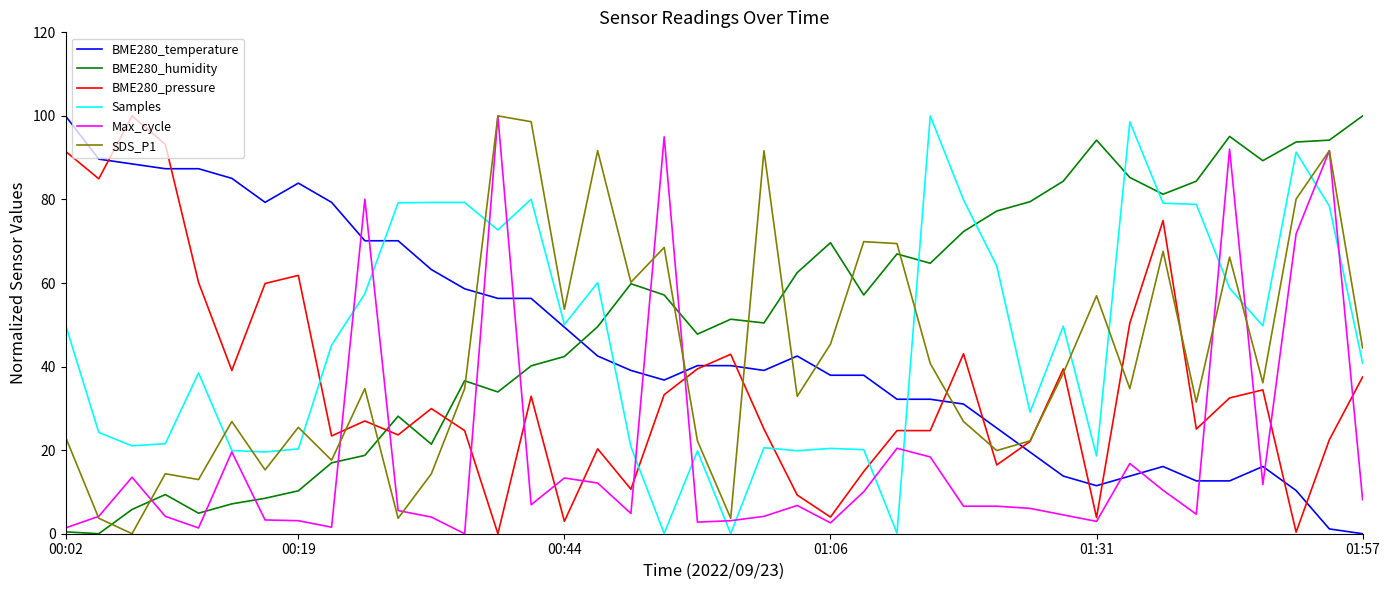

Which series has the largest total across all categories?

BME280_humidity